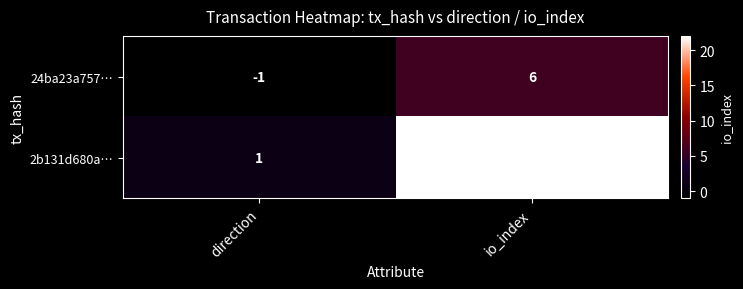

Rank the series by their average value, from highest to lowest.

2b131d680a…, 24ba23a757…